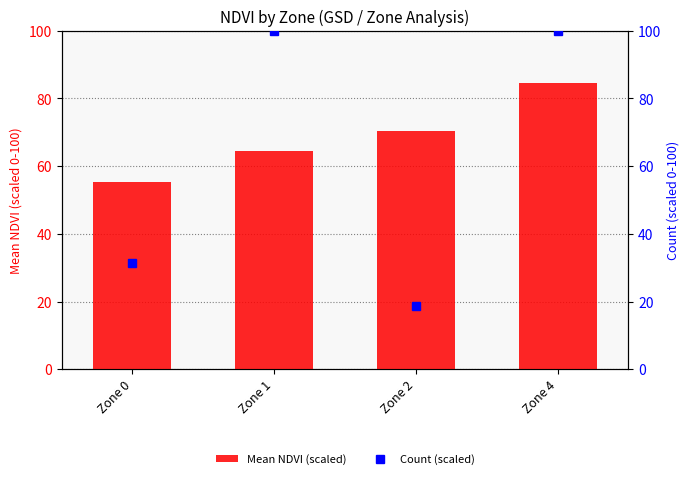

Read the Count (scaled) value at Zone 0.

31.2